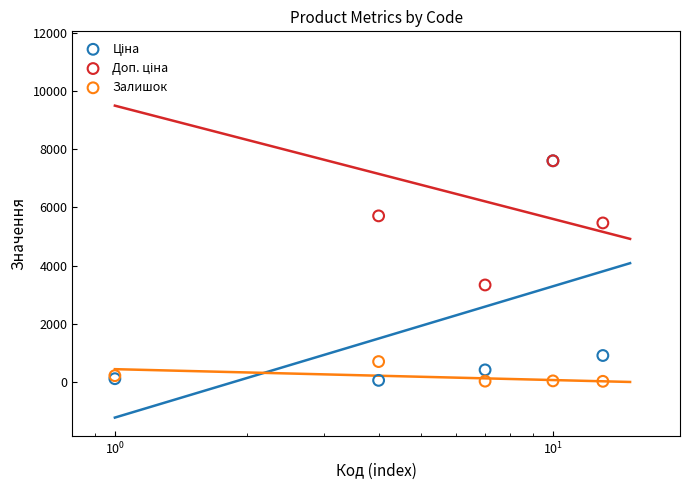

At which category is the sum across all series the highest?

$\mathdefault{10^{1}}$